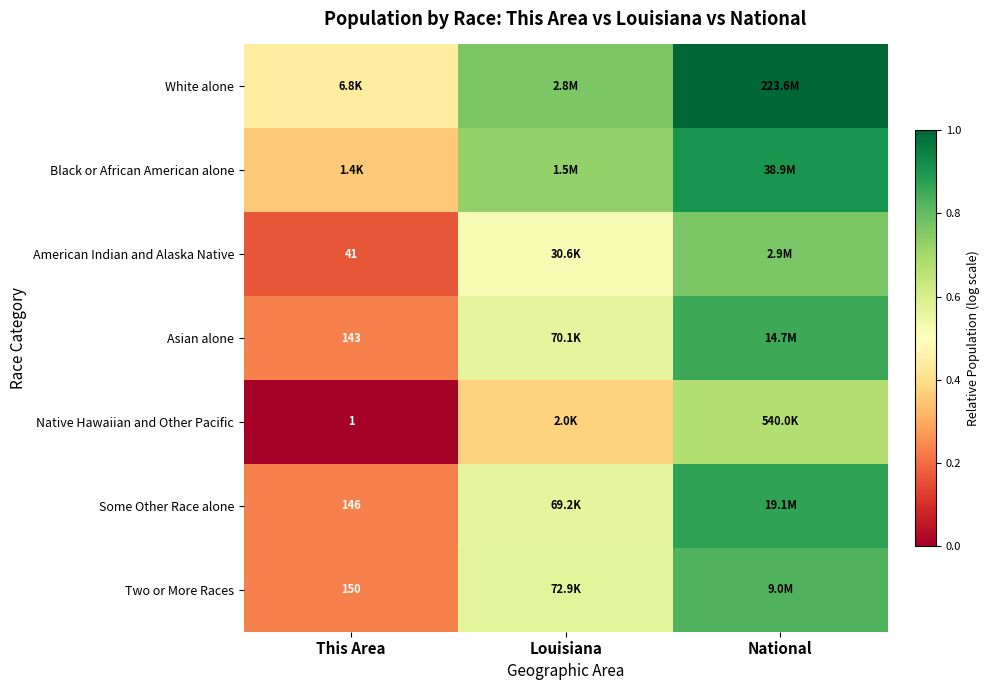

What is the spread (max minus min) of values at This Area?

0.4